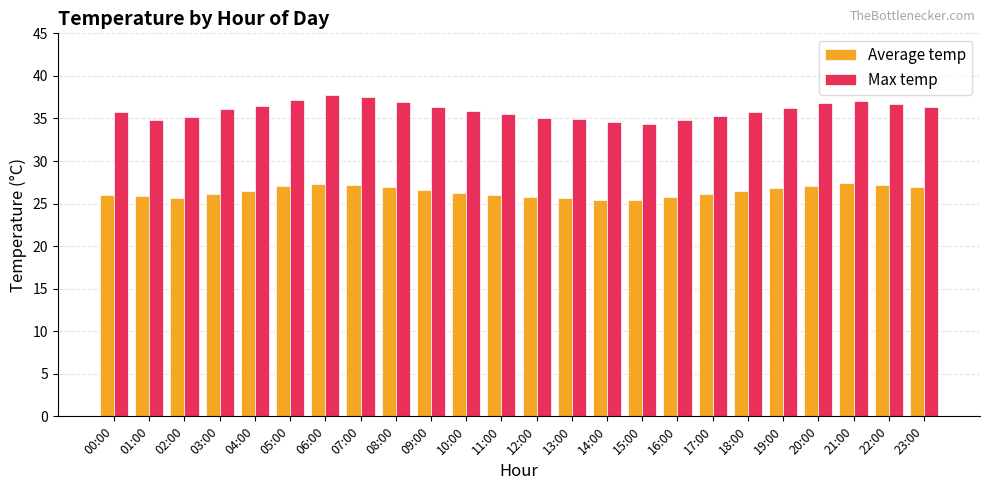

Which series has the largest range (max minus min)?

Max temp